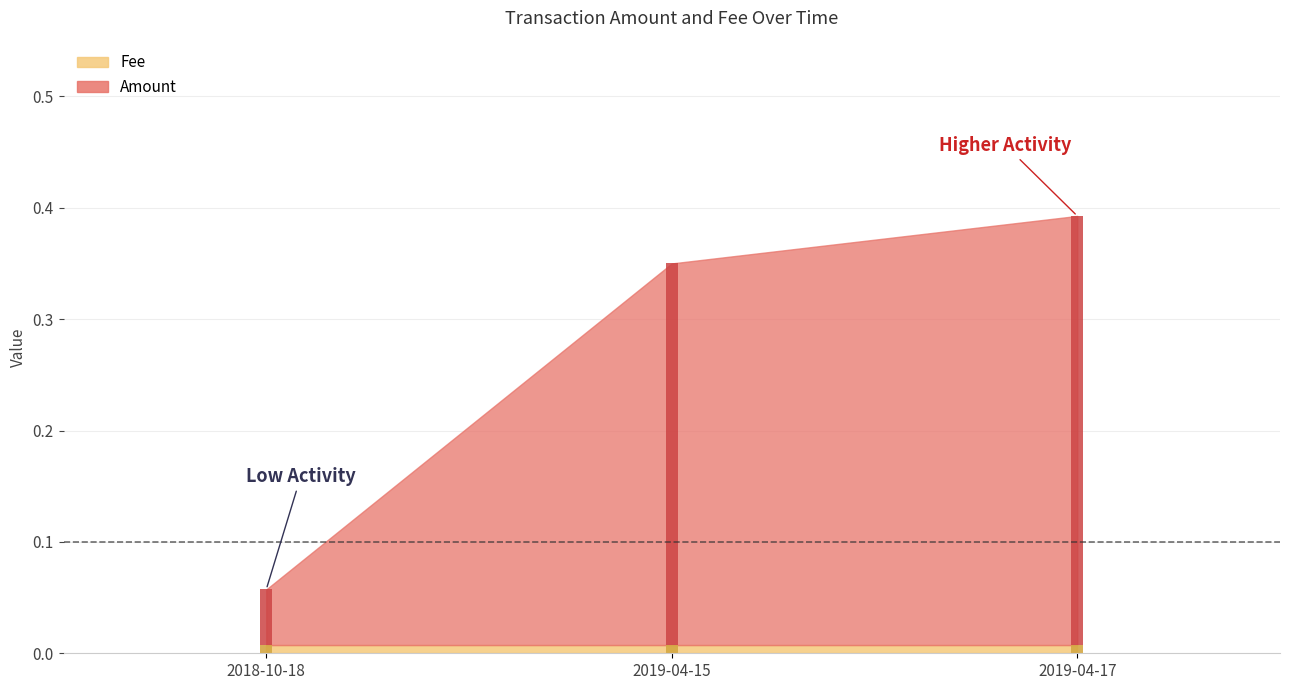

The Amount series shows 0.3 at 2019-04-15. True or false?

True